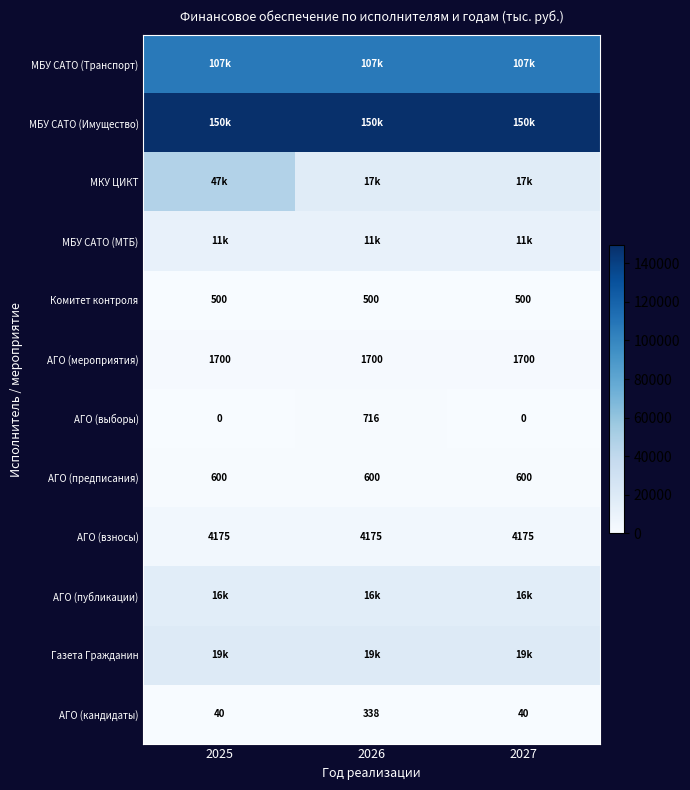

True or false: АГО (публикации) has a value of 22504.8 at 2026.

False